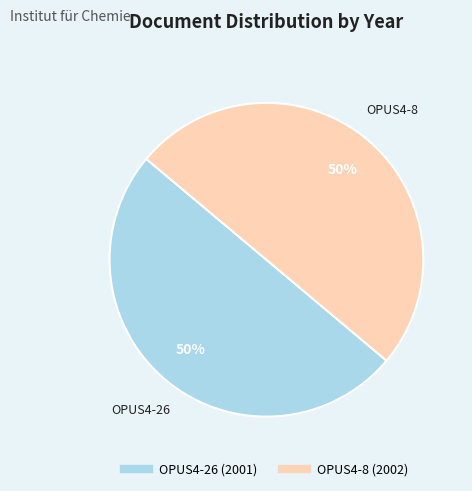

To the nearest percent, what percentage of the pie is OPUS4-8?

50%